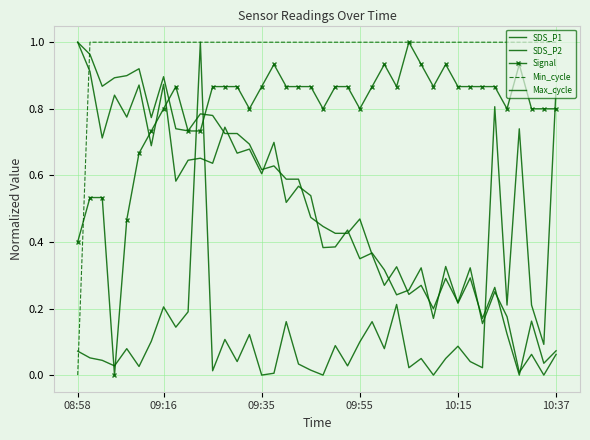

Between which two adjacent categories do SDS_P1 and SDS_P2 first intersect?

11 and 12